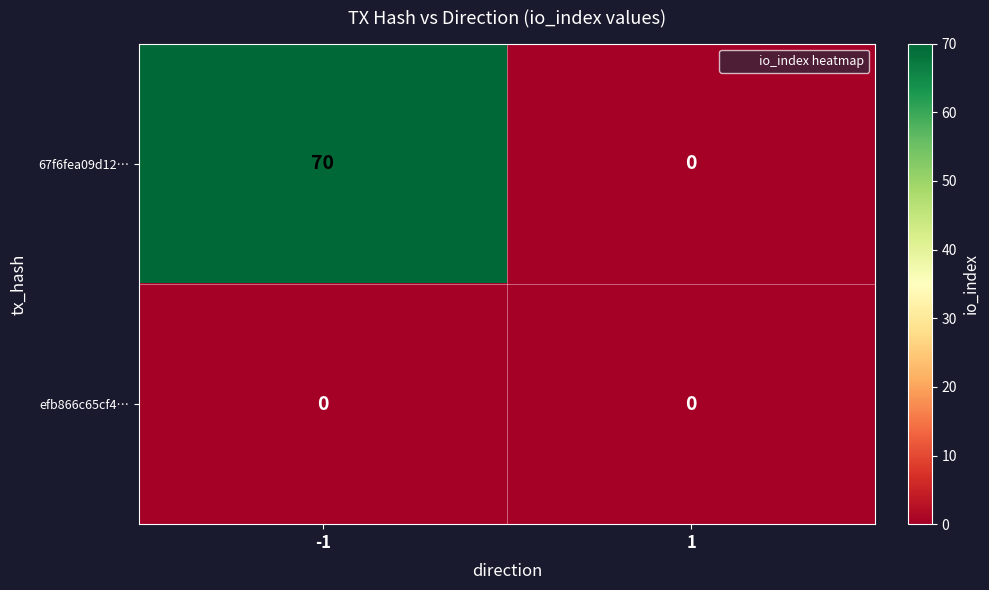

Rank the series by their average value, from highest to lowest.

67f6fea09d12…, efb866c65cf4…